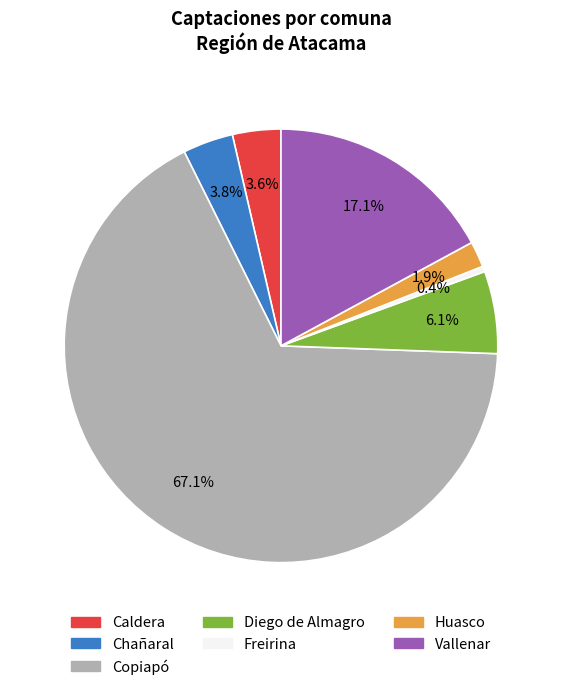

How many segments does this pie chart have?

7